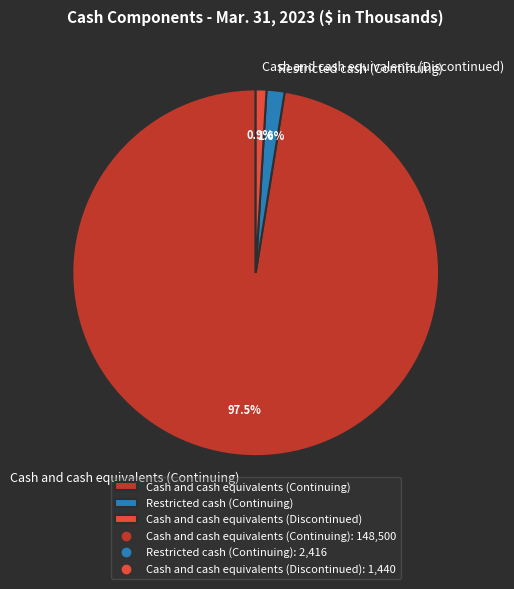

To the nearest percent, what is the combined percentage of Cash and cash equivalents (Discontinued) and Cash and cash equivalents (Continuing)?

98%